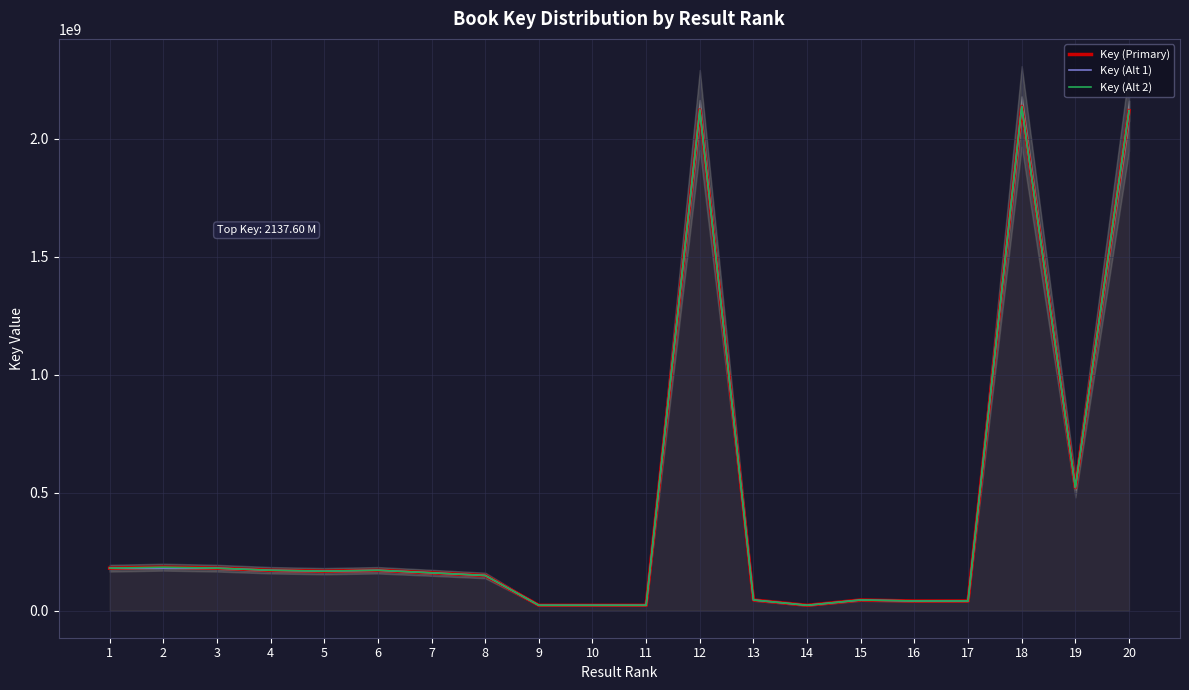

True or false: Key (Alt 1) has a value of 2122557626 at 12.

True